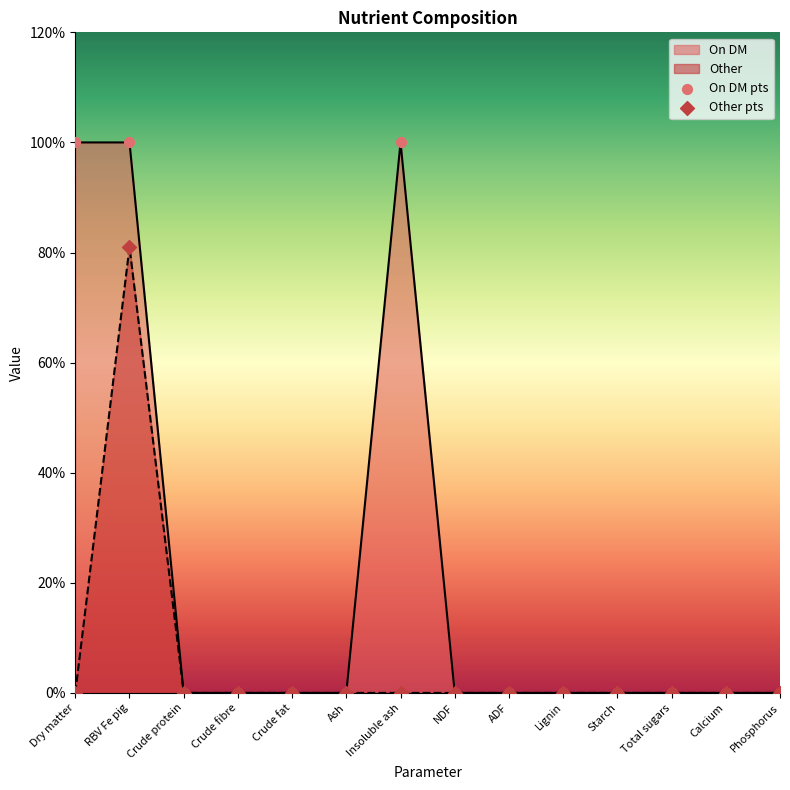

Which series contains the highest Y value?

On DM